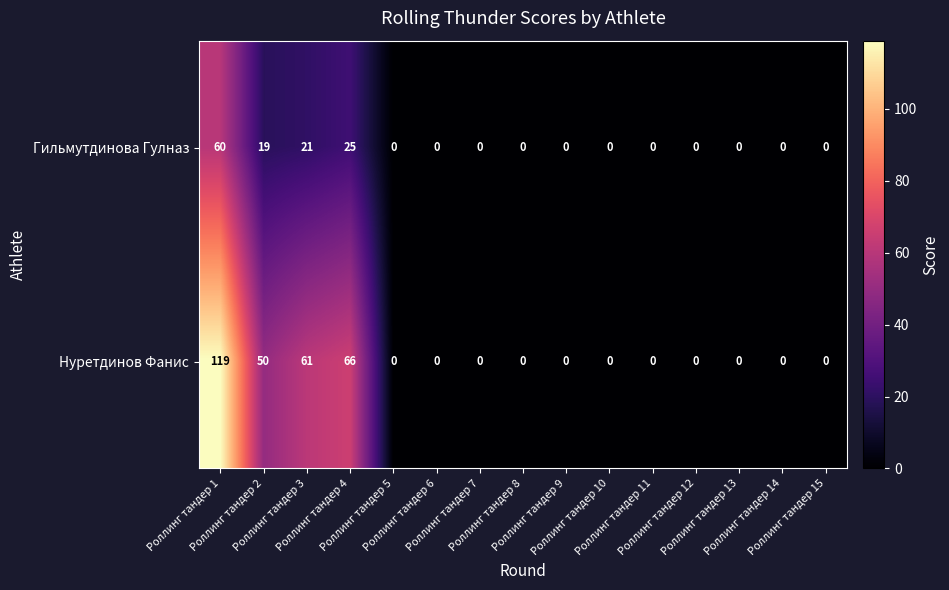

Which series has the largest total across all categories?

Нуретдинов Фанис